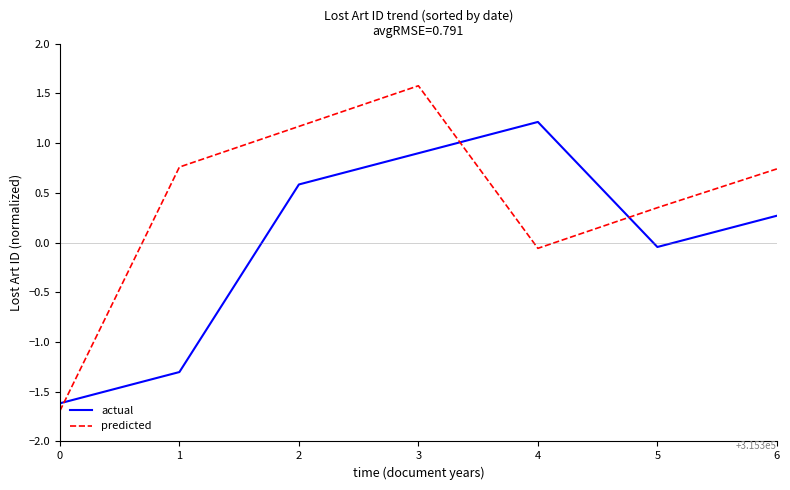

Where is the first local minimum for predicted?

4